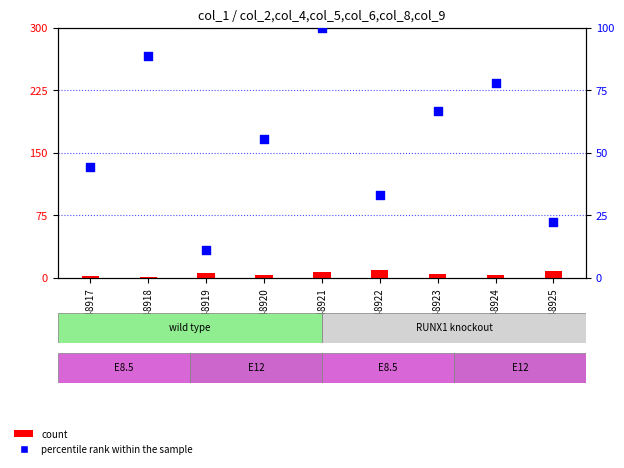

Is the value of count at GSM48917 greater than the value of percentile rank within the sample at GSM48924?

No